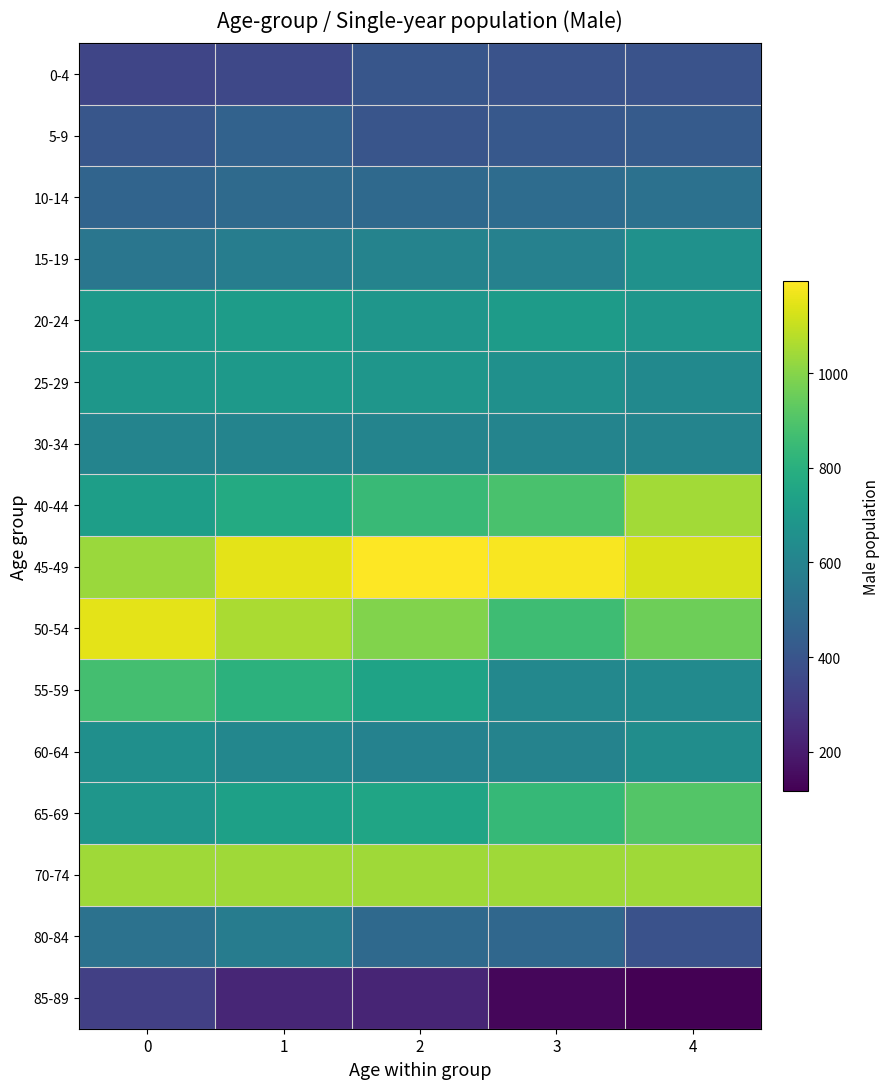

Reading right to left, transcribe all the data shown in this chart.

0-4: 4=392	3=391	2=403	1=351	0=343
5-9: 4=428	3=414	2=399	1=455	0=404
10-14: 4=518	3=497	2=486	1=488	0=464
15-19: 4=664	3=589	2=599	1=575	0=539
20-24: 4=685	3=709	2=683	1=715	0=700
25-29: 4=630	3=660	2=685	1=694	0=689
30-34: 4=604	3=604	2=604	1=604	0=604
40-44: 4=1045	3=887	2=850	1=776	0=720
45-49: 4=1130	3=1186	2=1196	1=1152	0=1034
50-54: 4=957	3=862	2=991	1=1057	0=1151
55-59: 4=634	3=619	2=741	1=811	0=874
60-64: 4=644	3=599	2=595	1=614	0=654
65-69: 4=905	3=841	2=750	1=729	0=682
70-74: 4=1043	3=1043	2=1043	1=1043	0=1043
80-84: 4=386	3=476	2=487	1=568	0=524
85-89: 4=116	3=137	2=228	1=230	0=319